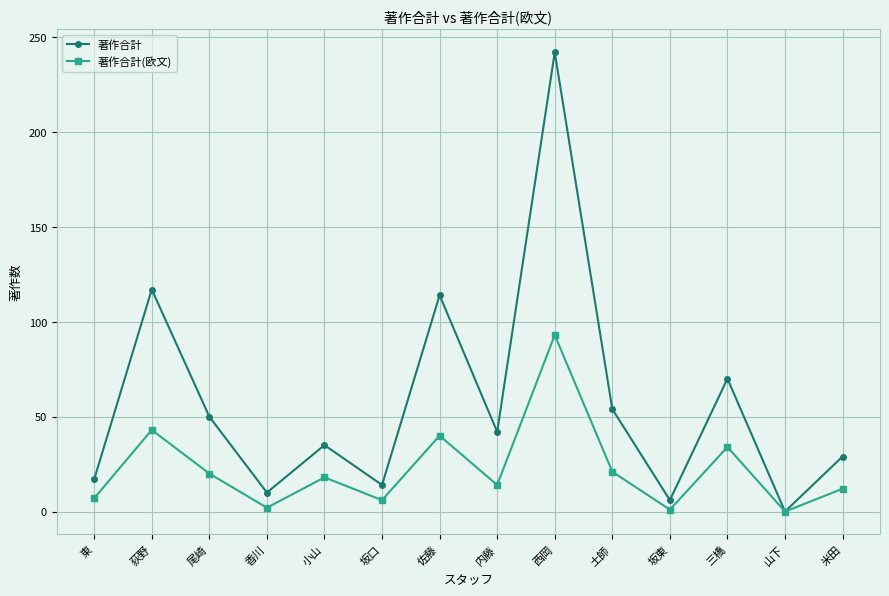

What is the sum of all 著作合計(欧文) values?

311